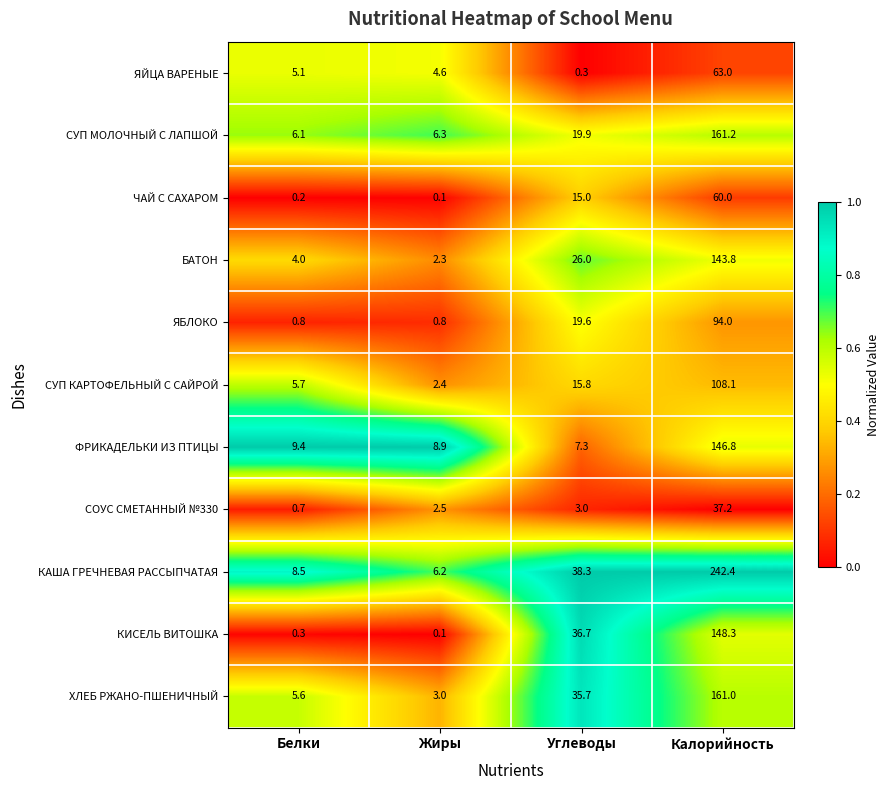

Count the number of data series in this chart.

11